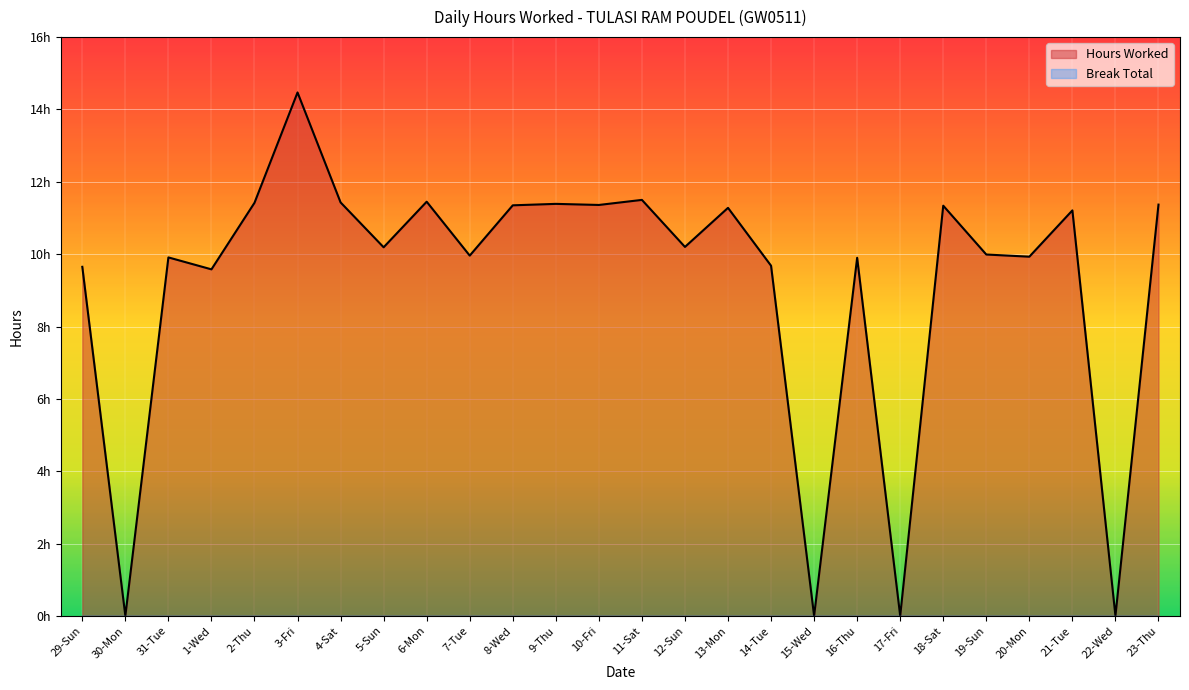

At which category does the chart reach its peak across all series?

3-Fri